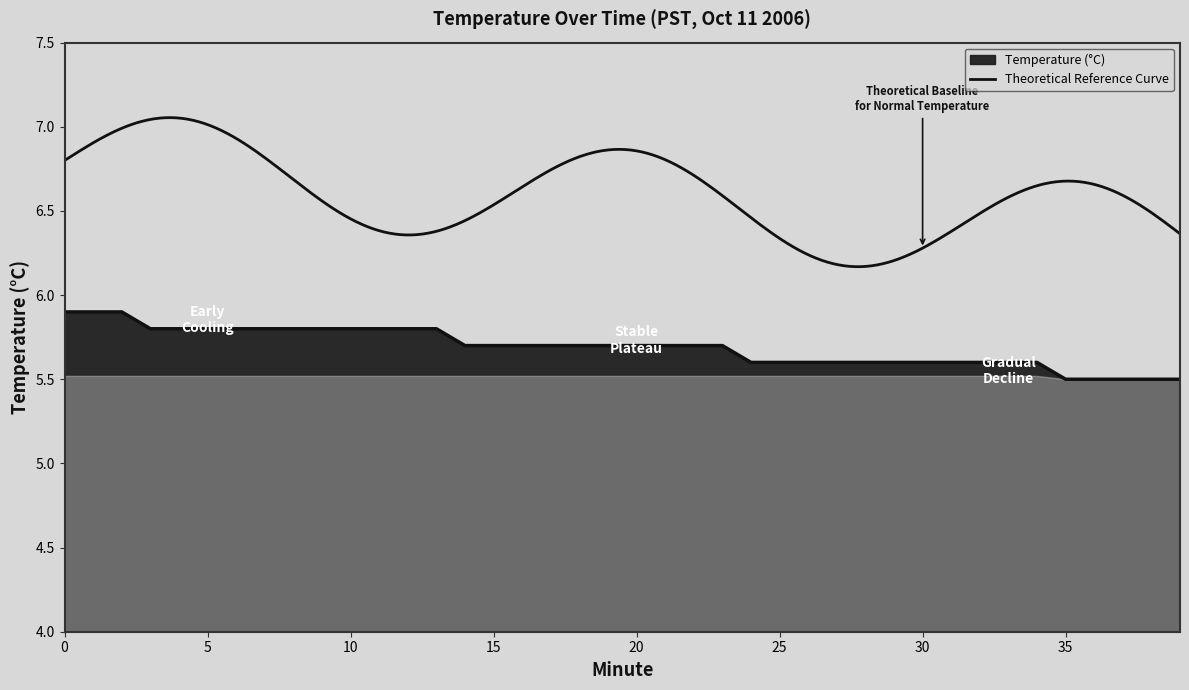

Rank the categories by value from highest to lowest.

0, 1, 2, 3, 4, 5, 6, 7, 8, 9, 10, 11, 12, 13, 14, 15, 16, 17, 18, 19, 20, 21, 22, 23, 24, 25, 26, 27, 28, 29, 30, 31, 32, 33, 34, 35, 36, 37, 38, 39